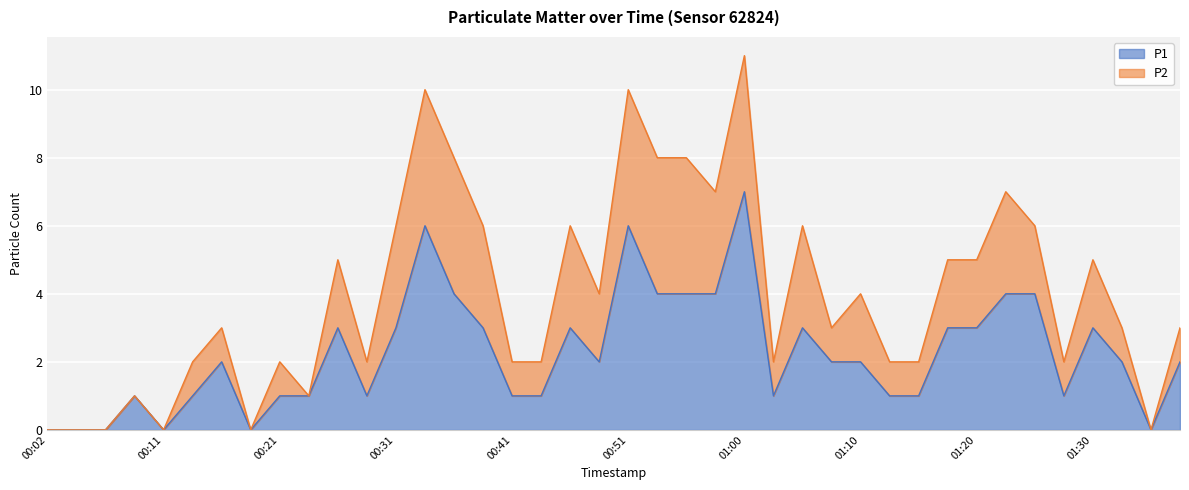

What is the change in value from 00:14 to 01:37?

+1